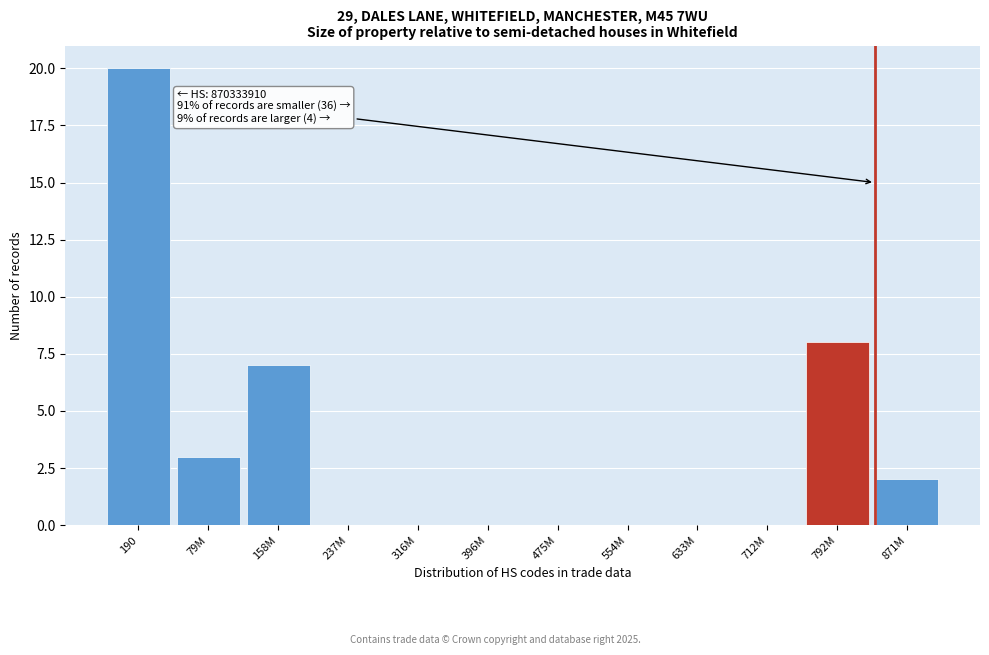

Reading right to left, what are all the values shown in this chart?

871M=2	792M=8	712M=0	633M=0	554M=0	475M=0	396M=0	316M=0	237M=0	158M=7	79M=3	190=20